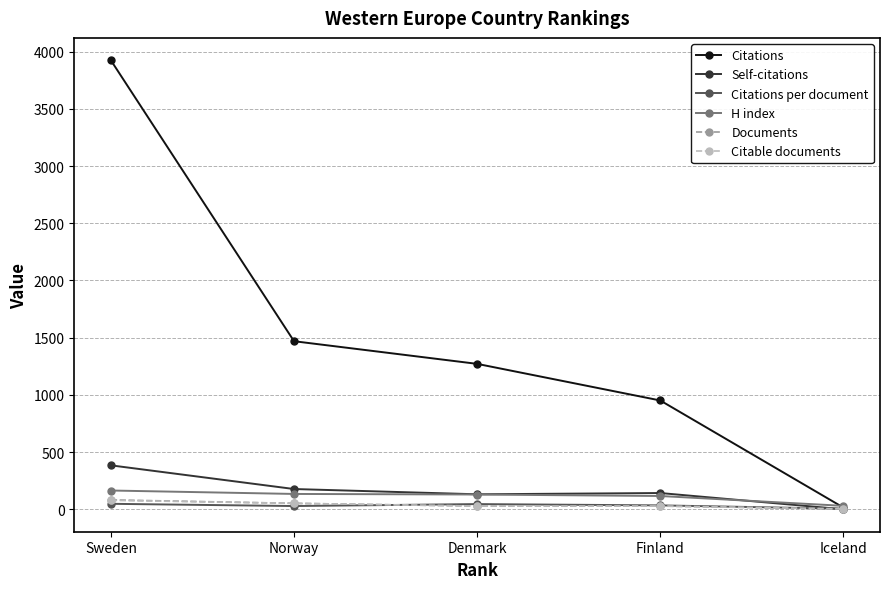

What is the average value of the Self-citations series?

166.8